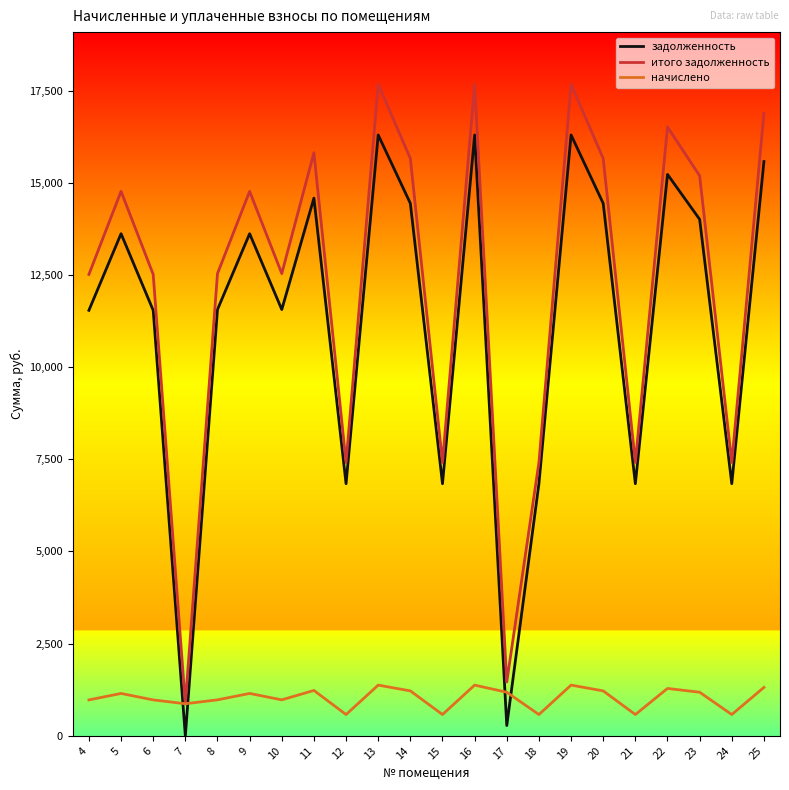

The value of начислено at 16 is 2181.5. True or false?

False